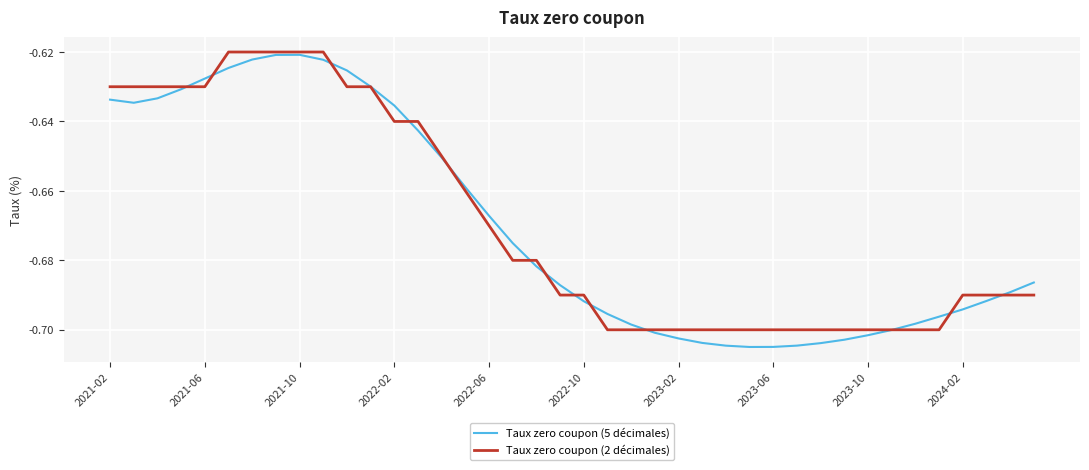

Rank the series by their average value, from highest to lowest.

Taux zero coupon (2 décimales), Taux zero coupon (5 décimales)